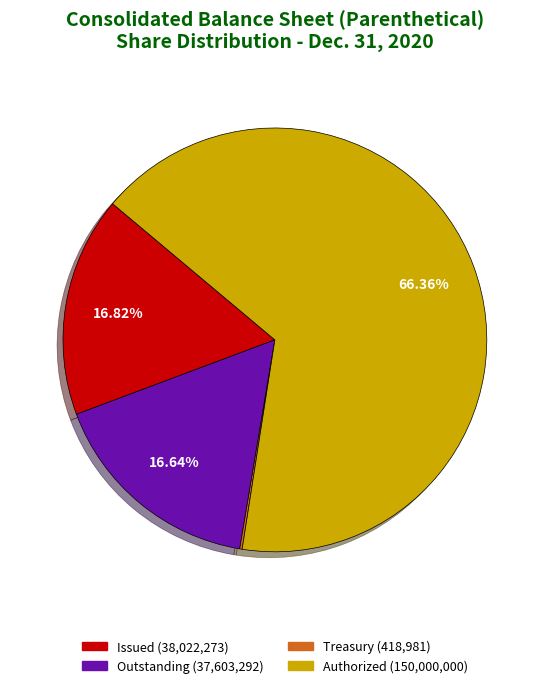

Between Authorized (150,000,000) and Issued (38,022,273), which is larger?

Authorized (150,000,000)